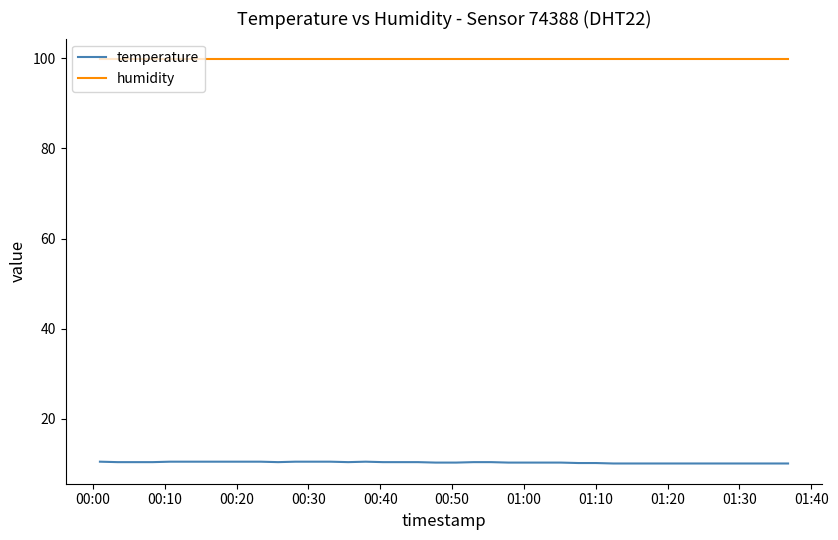

What is the greatest value displayed?

99.9